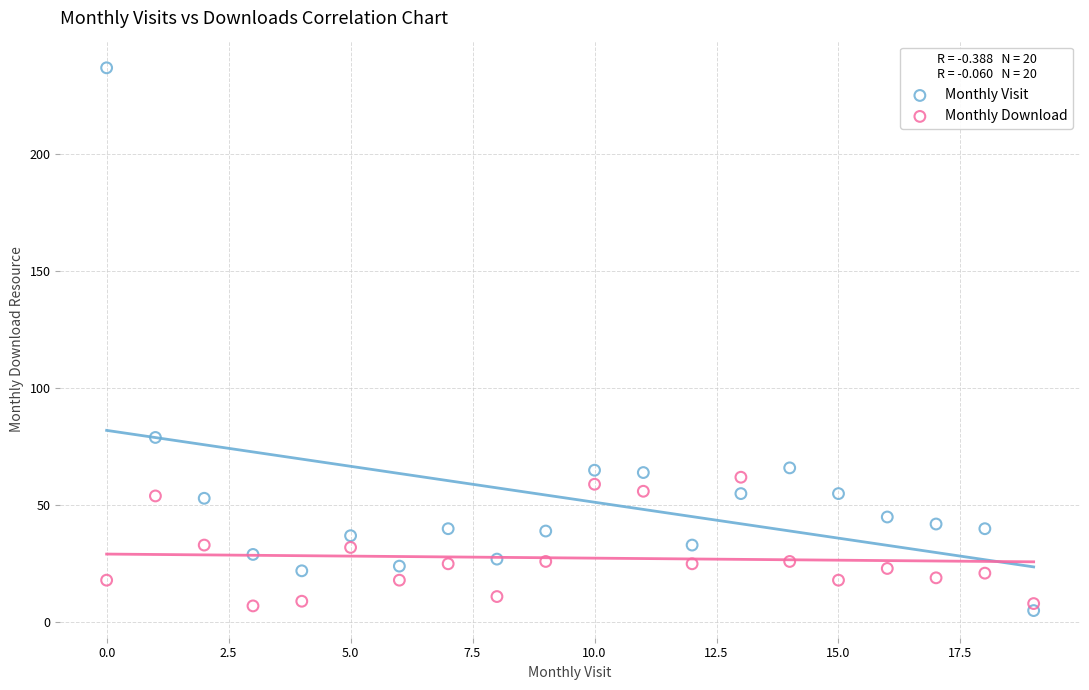

Which series contains the highest Y value?

Monthly Visit